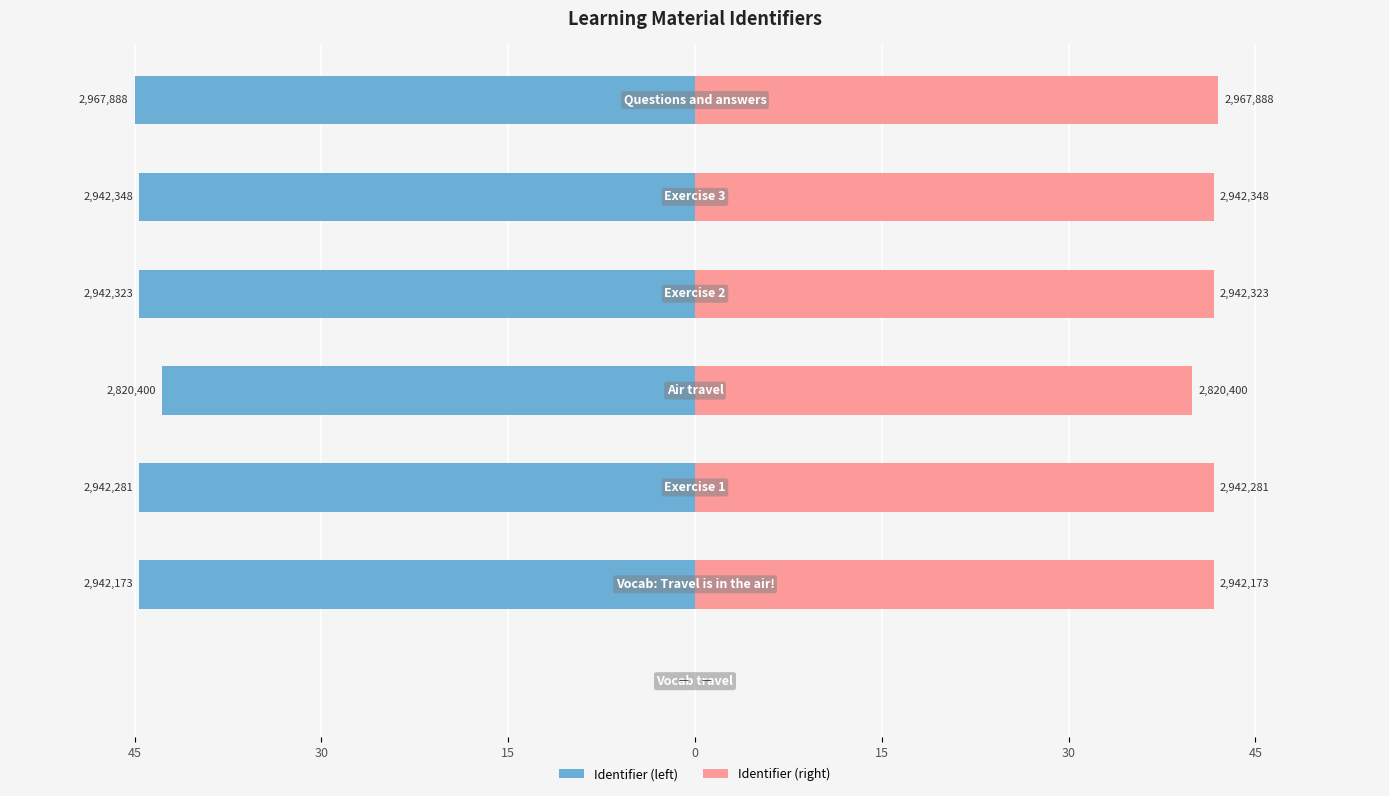

True or false: Identifier (left) has a value of -42.8 at 0.

True